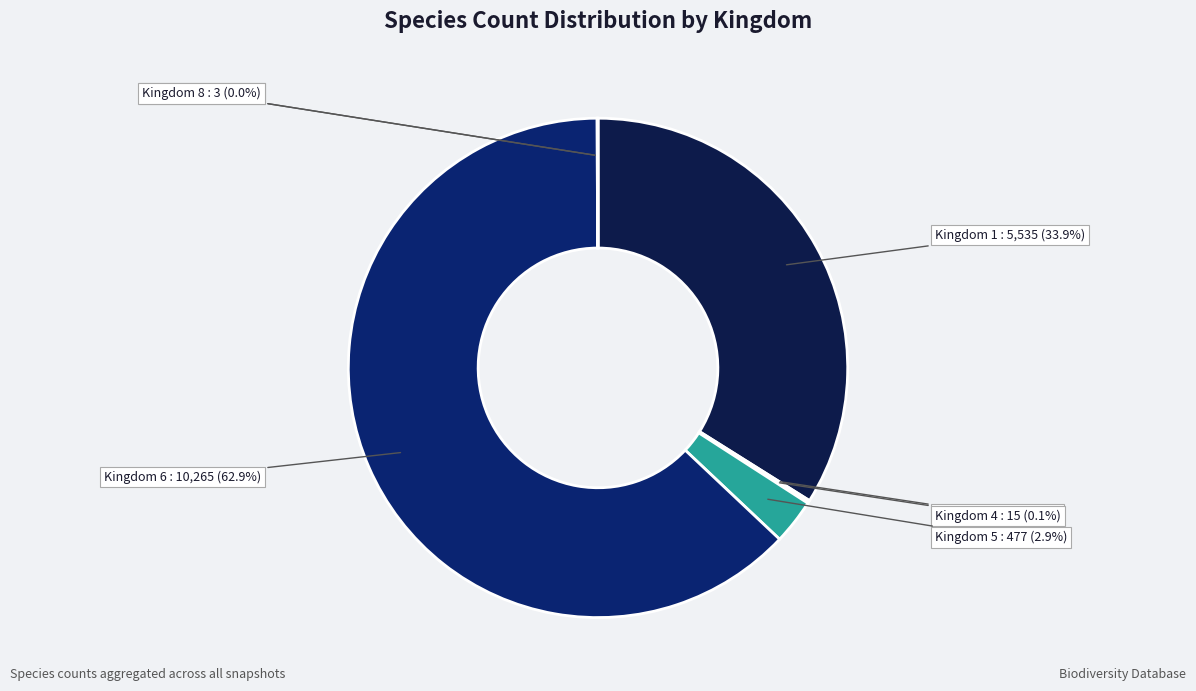

Which slice represents more than half of the pie?

Kingdom 6